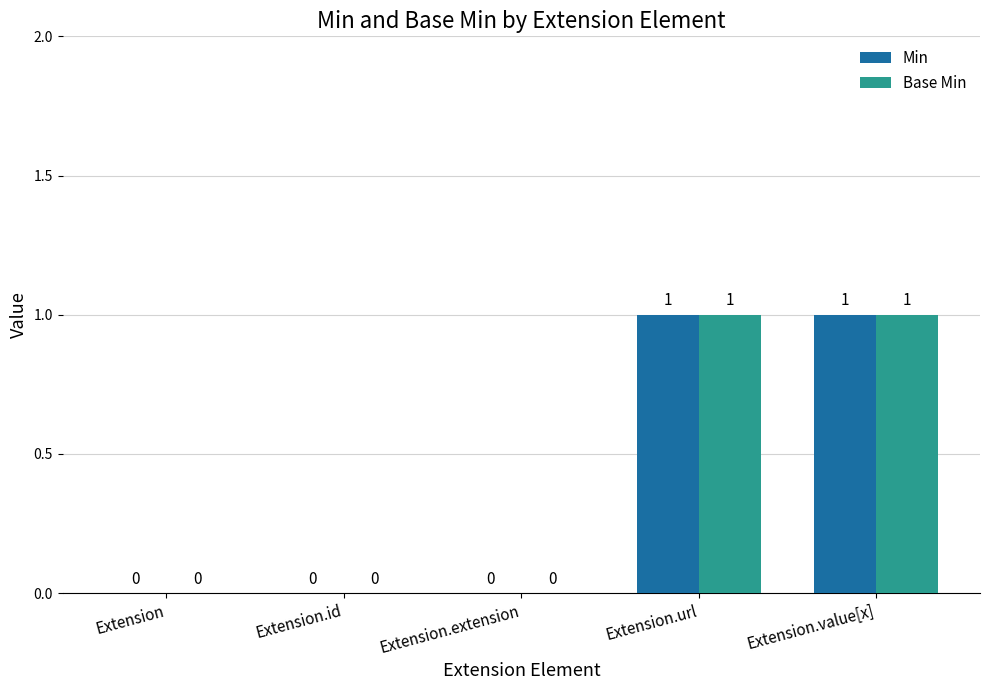

How many data points in Min are above 0?

2